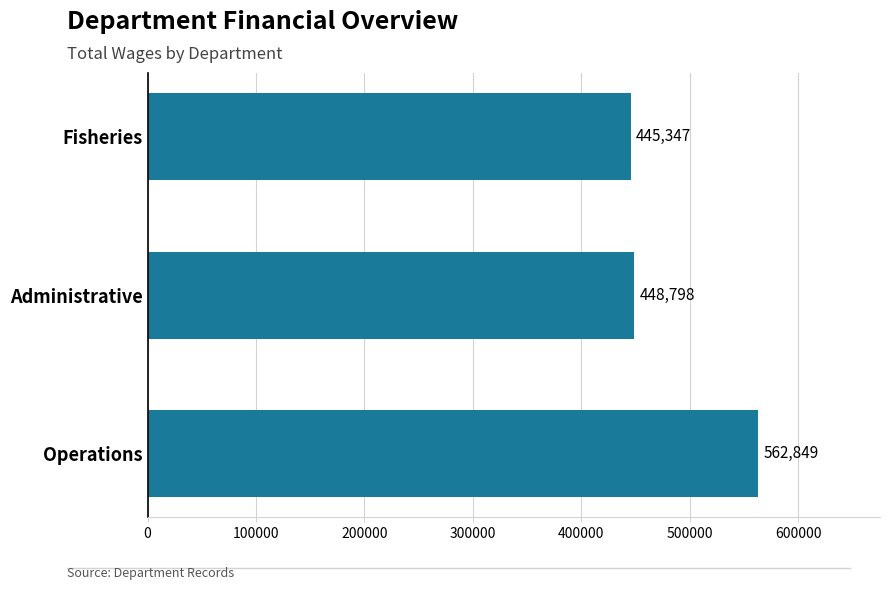

At which category does the chart reach its minimum across all series?

Fisheries